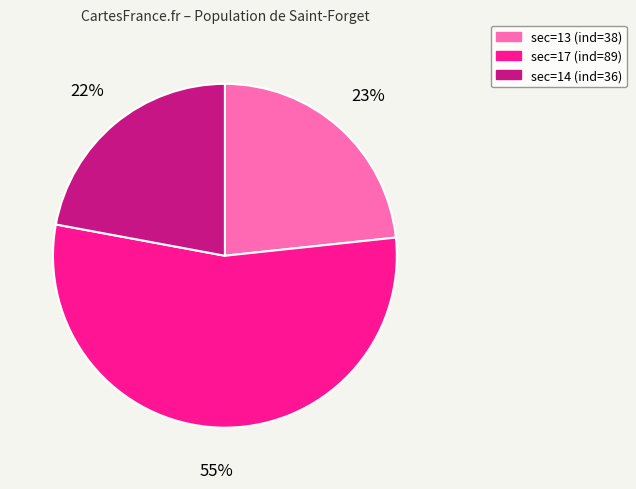

Which slice represents more than half of the pie?

sec=17 (ind=89)